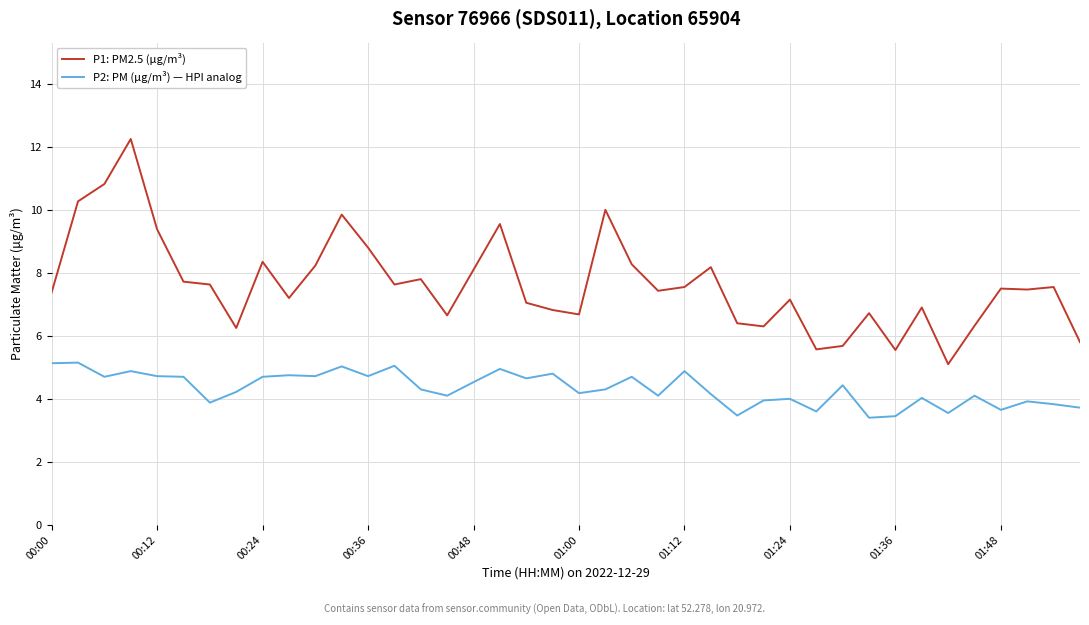

What is the smallest value displayed?

3.4